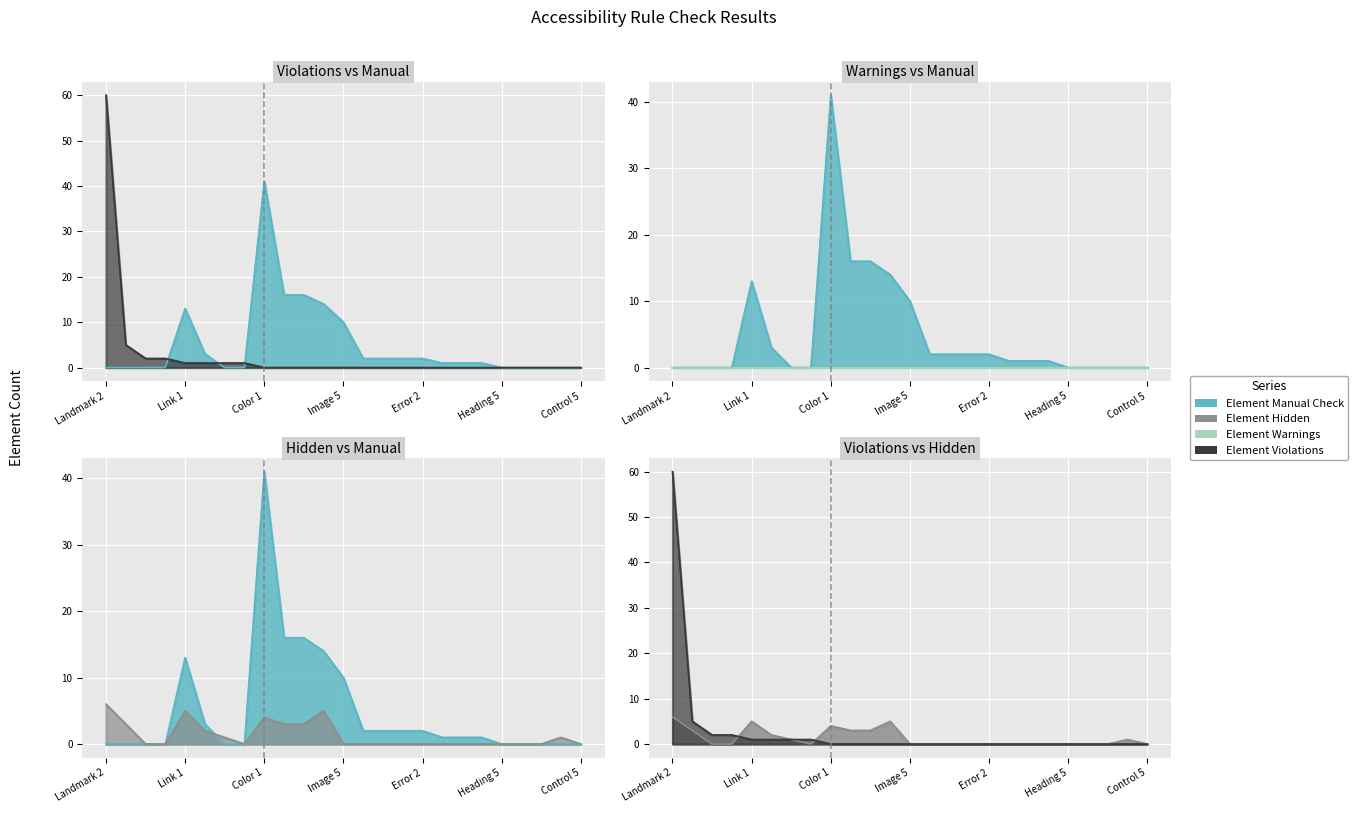

At List 2, list the series in order from largest to smallest.

Element Manual Check, Element Hidden, Element Violations